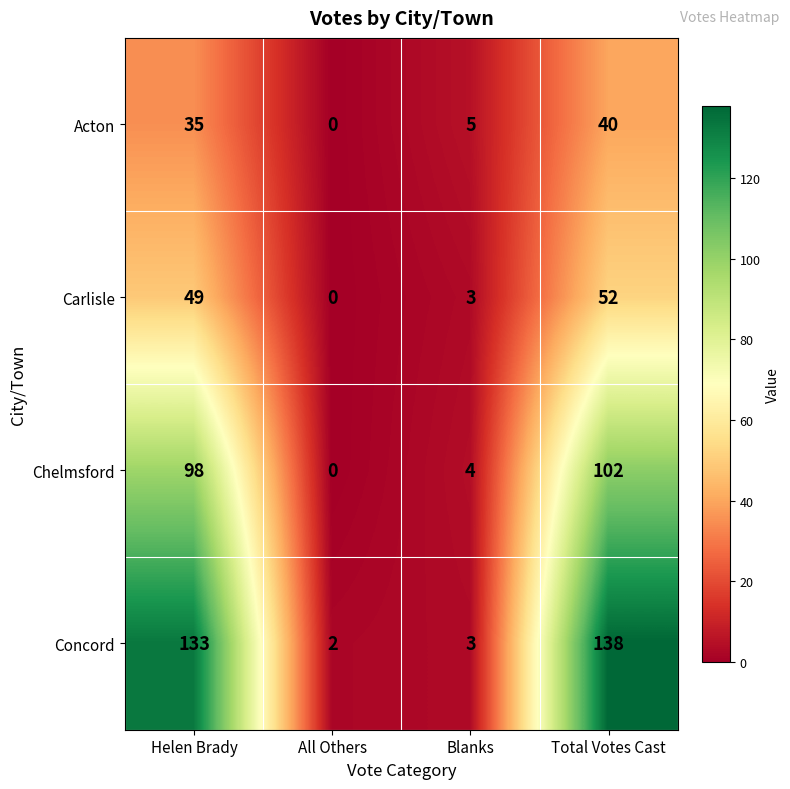

Reading left to right, transcribe all the data shown in this chart.

Acton: Helen Brady=35	All Others=0	Blanks=5	Total Votes Cast=40
Carlisle: Helen Brady=49	All Others=0	Blanks=3	Total Votes Cast=52
Chelmsford: Helen Brady=98	All Others=0	Blanks=4	Total Votes Cast=102
Concord: Helen Brady=133	All Others=2	Blanks=3	Total Votes Cast=138